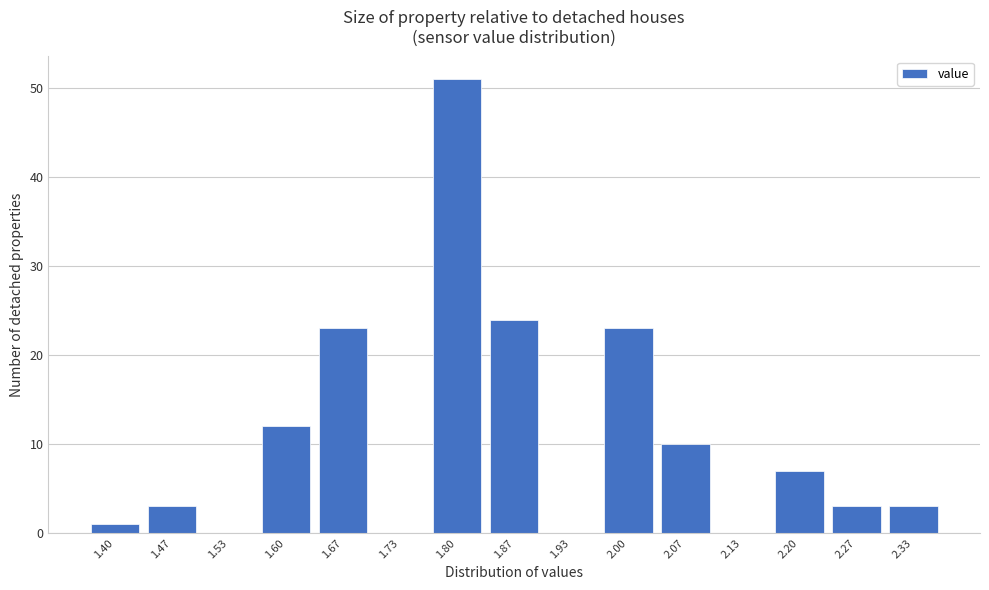

Reading right to left, transcribe all the data shown in this chart.

2.33=3	2.27=3	2.20=7	2.13=0	2.07=10	2.00=23	1.93=0	1.87=24	1.80=51	1.73=0	1.67=23	1.60=12	1.53=0	1.47=3	1.40=1